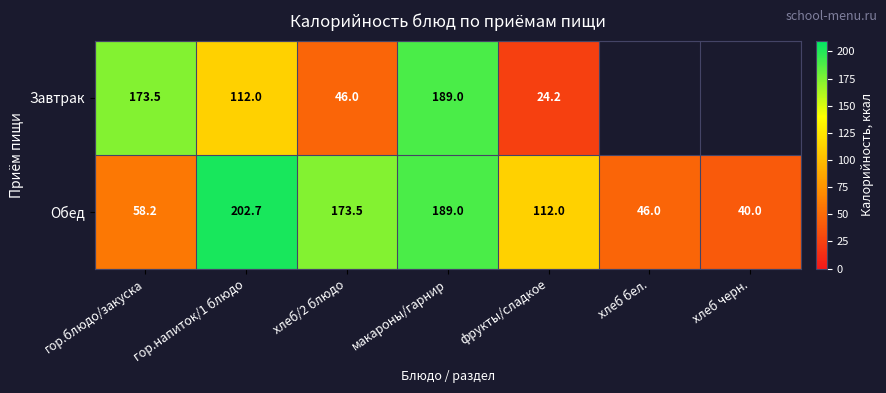

Count the number of categories in the chart.

7